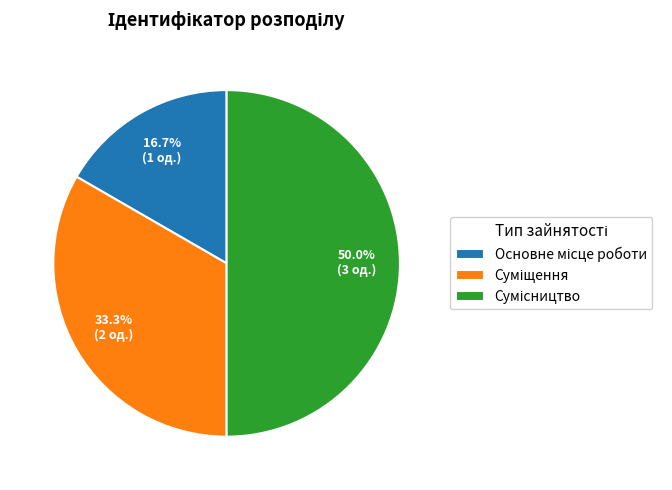

To the nearest percent, what percentage of the pie is Суміщення?

33%